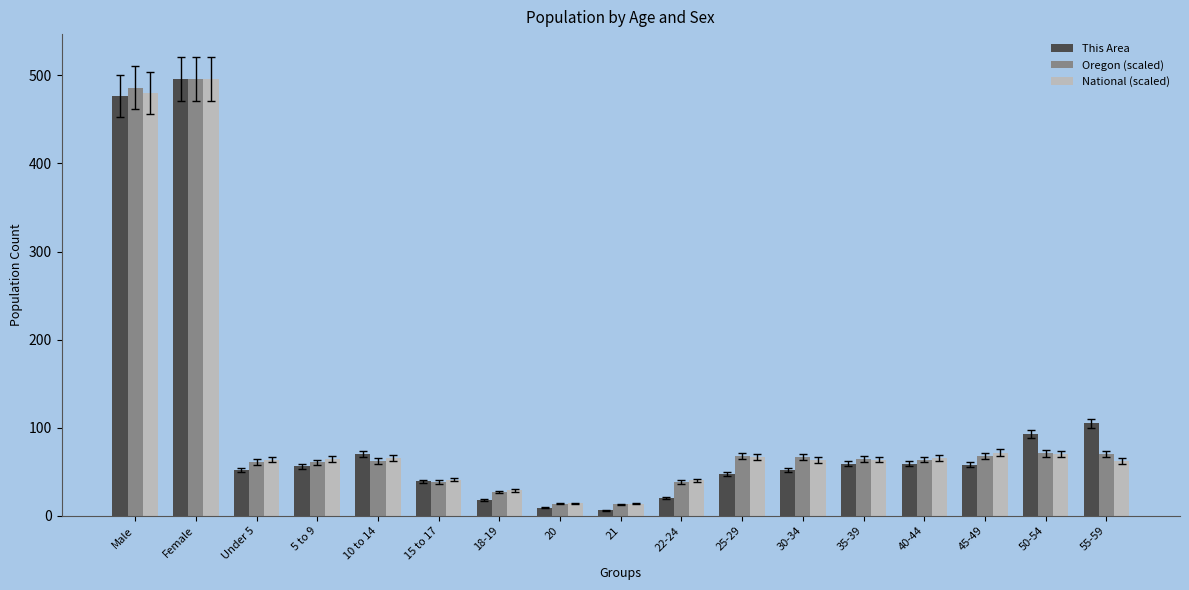

Between Male and Under 5, which series saw the biggest shift?

Oregon (scaled)